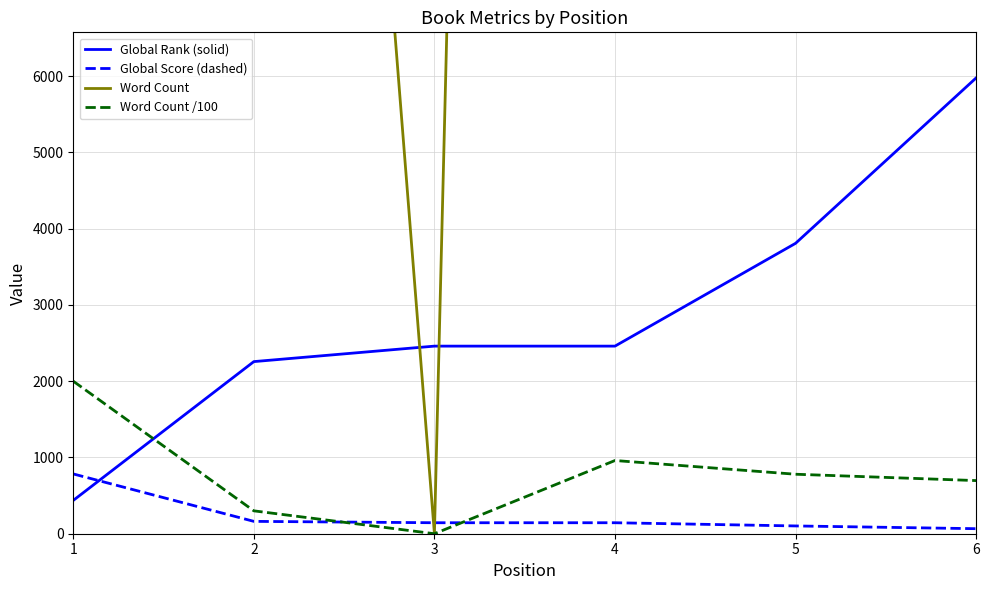

True or false: Global Score (dashed) has more than 2 points higher than both neighbors.

False